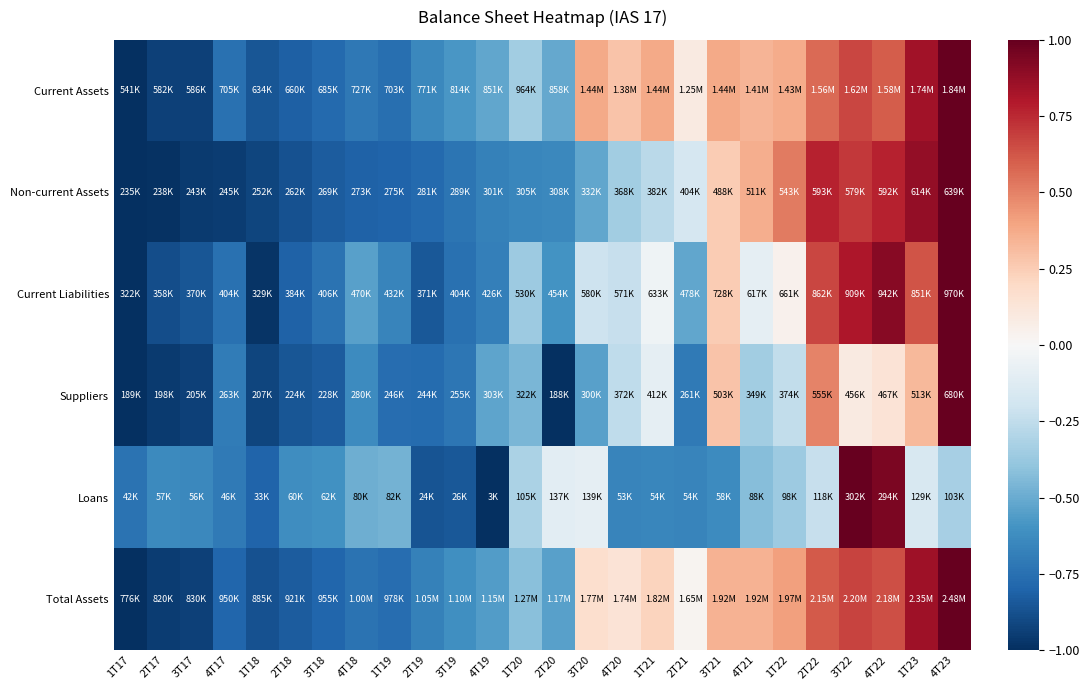

At which category is the sum across all series the highest?

4T23